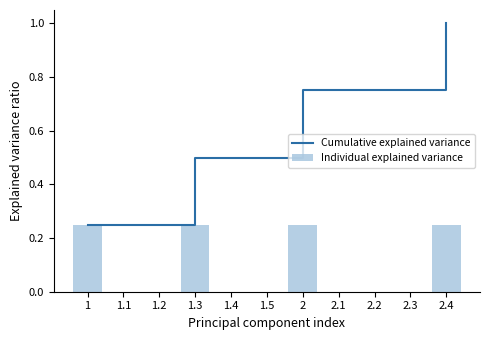

At 1.2, list the series in order from largest to smallest.

Cumulative explained variance, Individual explained variance